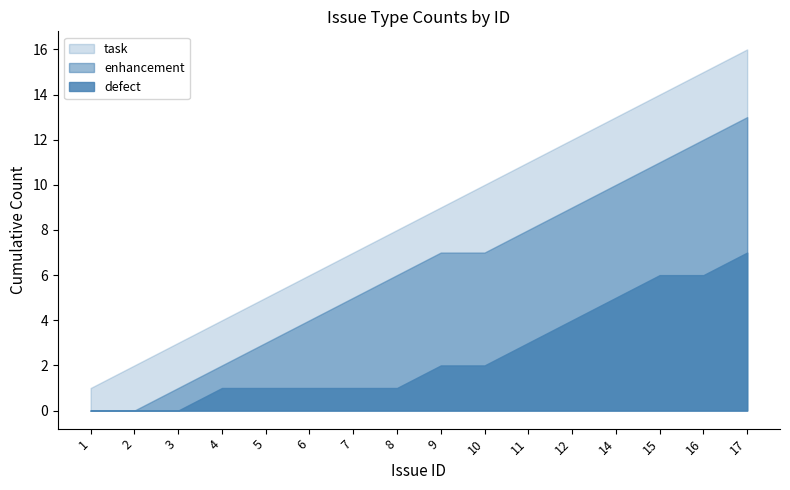

List the series in order of their overall mean, highest first.

task, enhancement, defect